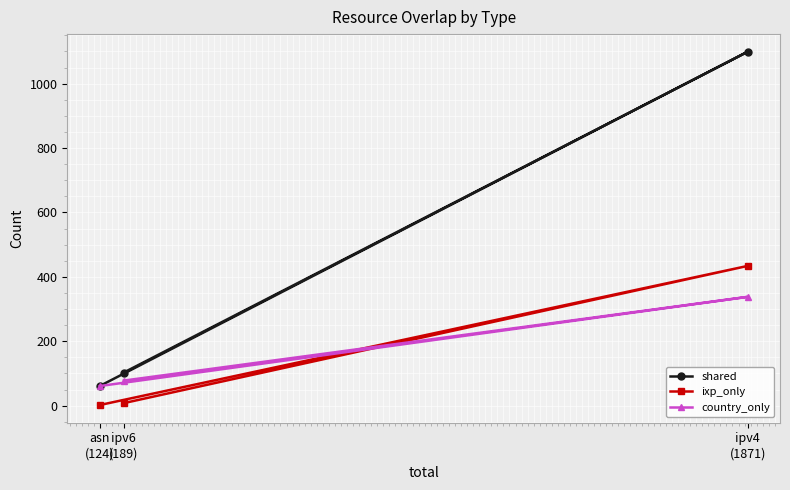

What is the label of the 1st point from the left?

asn
(124)